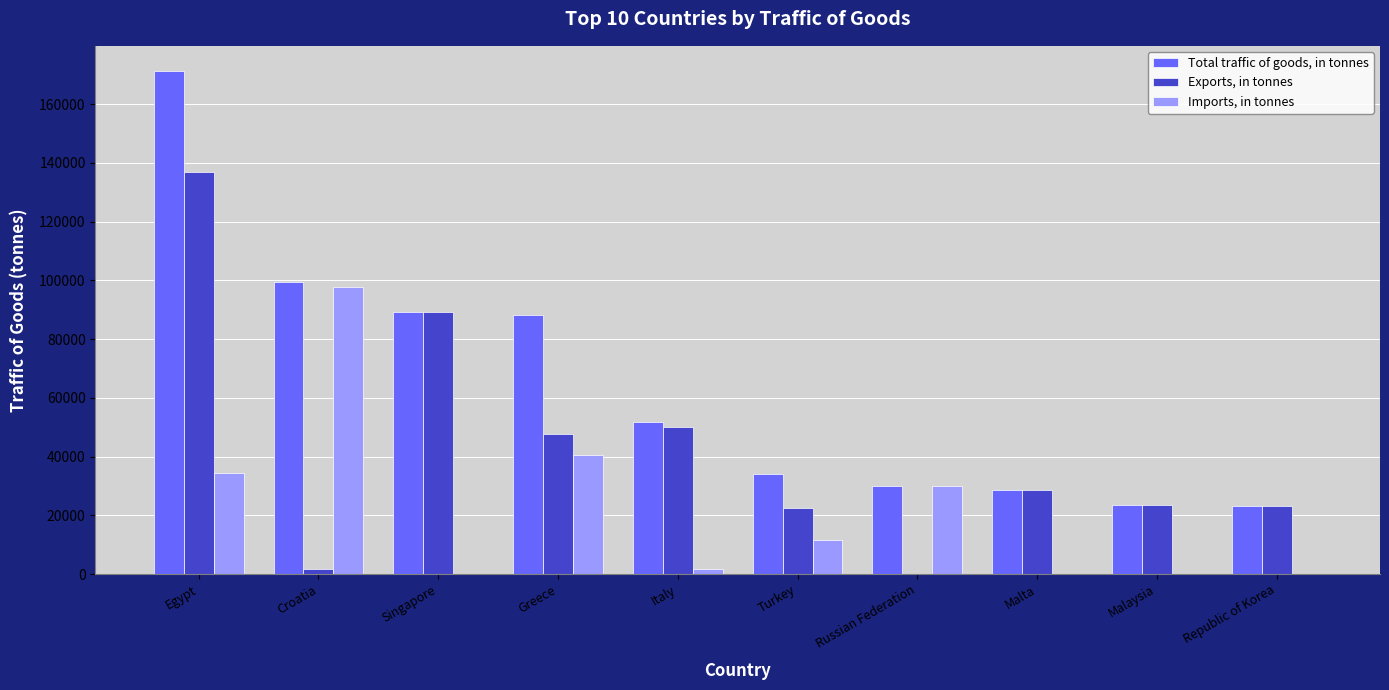

The Imports, in tonnes series shows 97658 at Croatia. True or false?

True